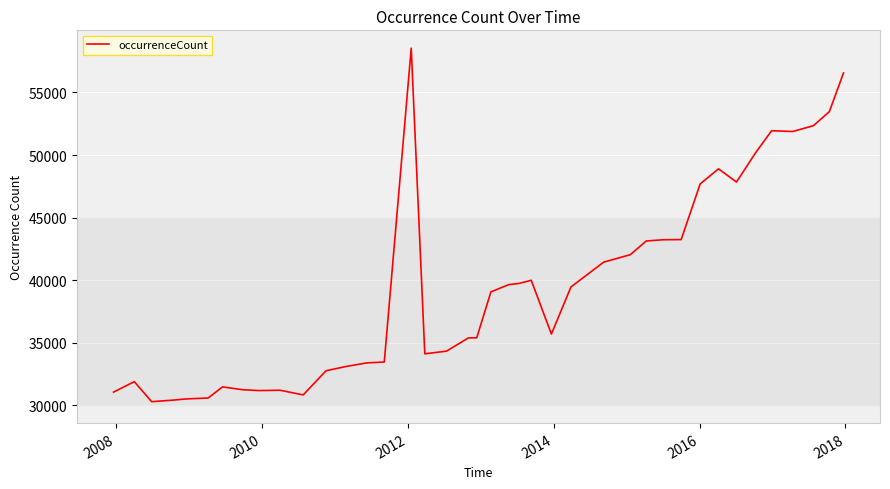

True or false: the data has more than 0 interior local peaks.

True